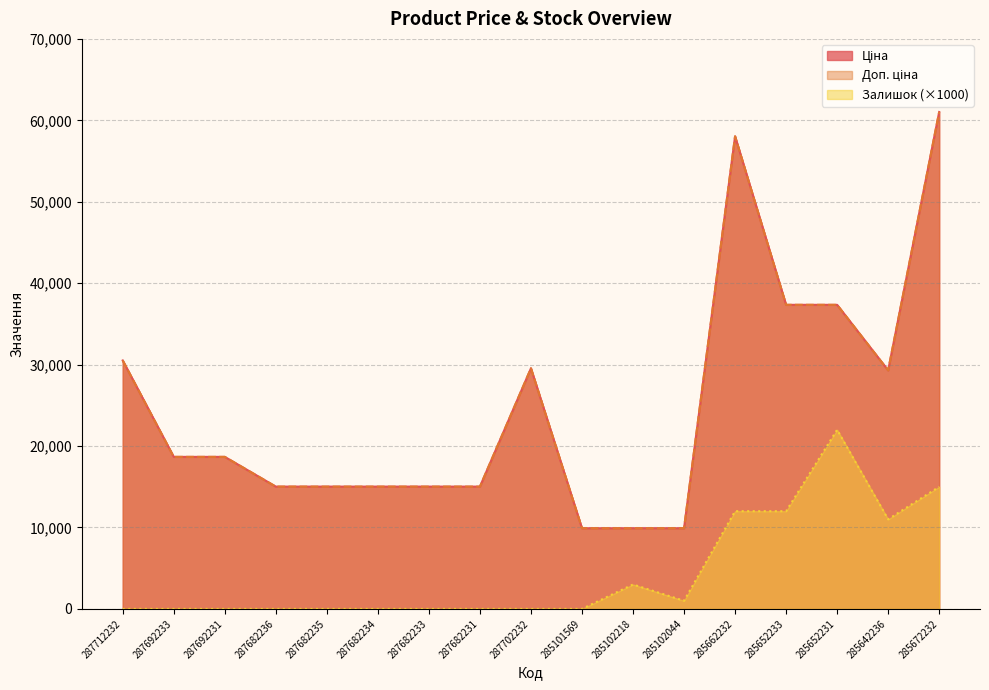

How many data points does each series have?

17